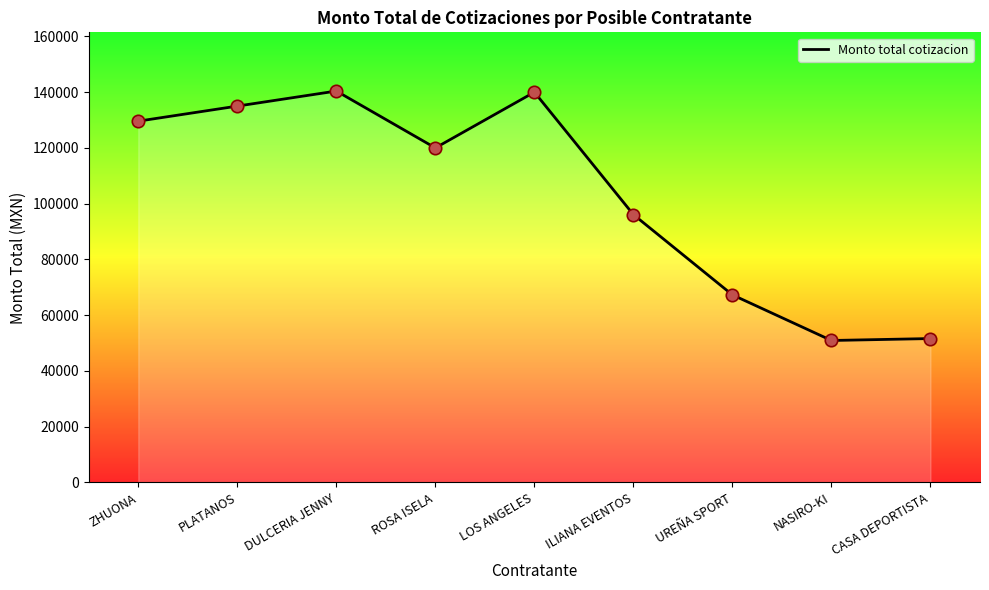

Approximately how many times larger is the value at UREÑA SPORT compared to LOS ANGELES?

0.5